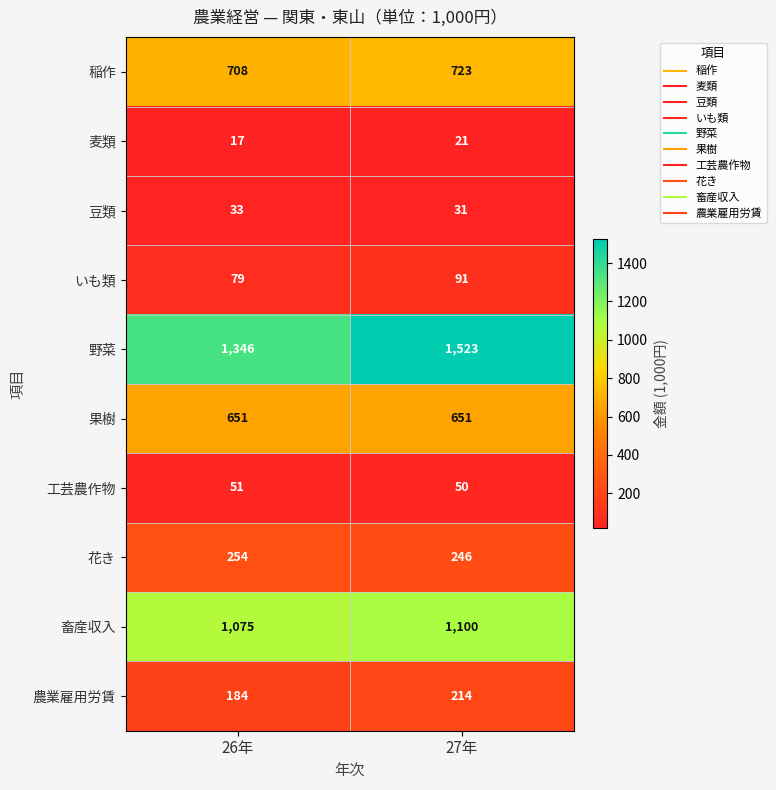

The 稲作 series shows 369 at 26年. True or false?

False